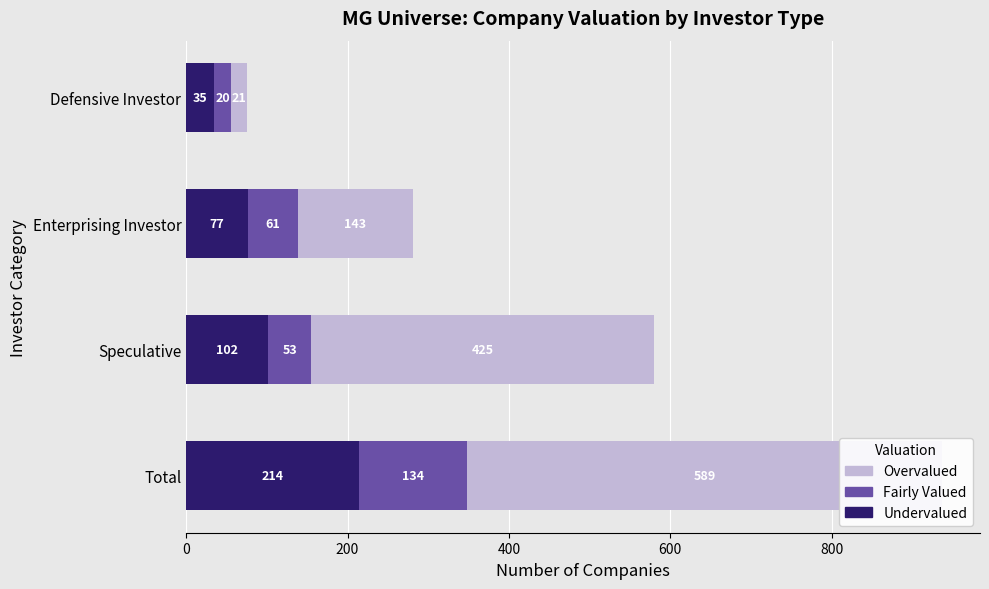

How many data points in Undervalued are above 102?

1